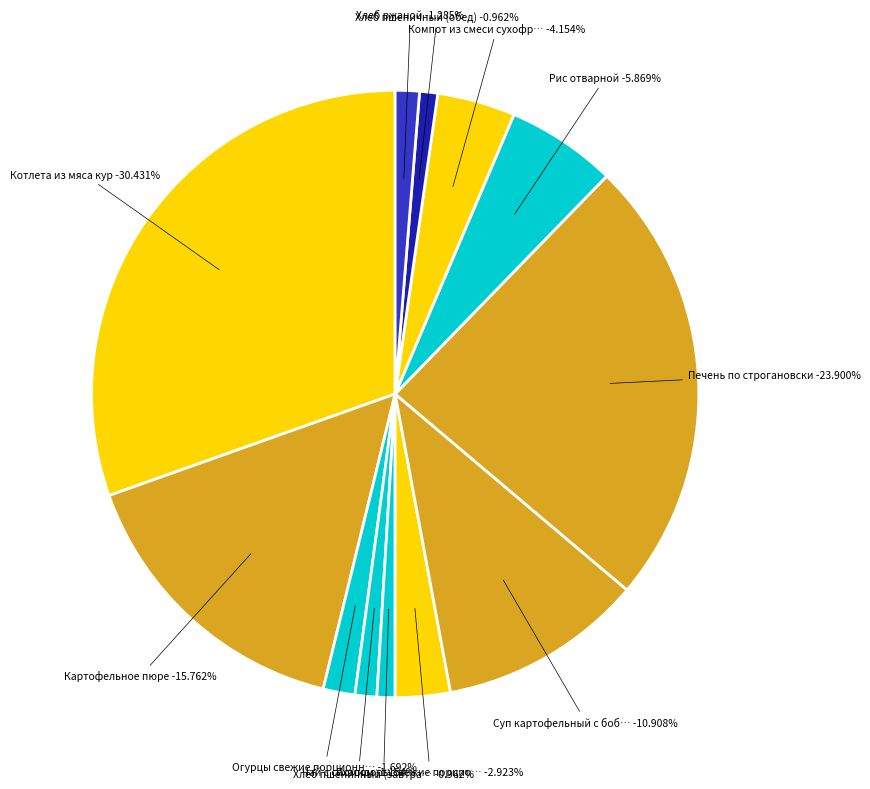

What is the change in value from Огурцы свежие порционные to Помидоры свежие порционные?

+1.6